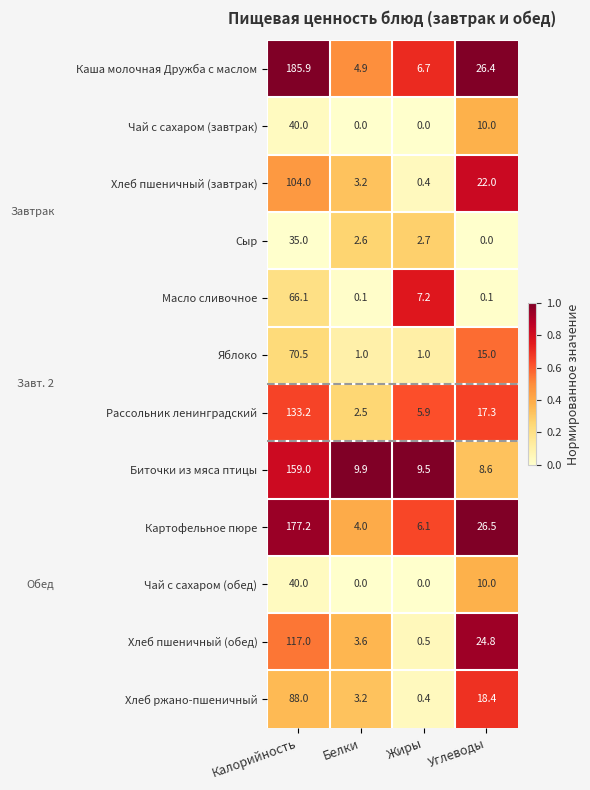

Rank the categories by Рассольник ленинградский value from lowest to highest.

Белки, Жиры, Углеводы, Калорийность